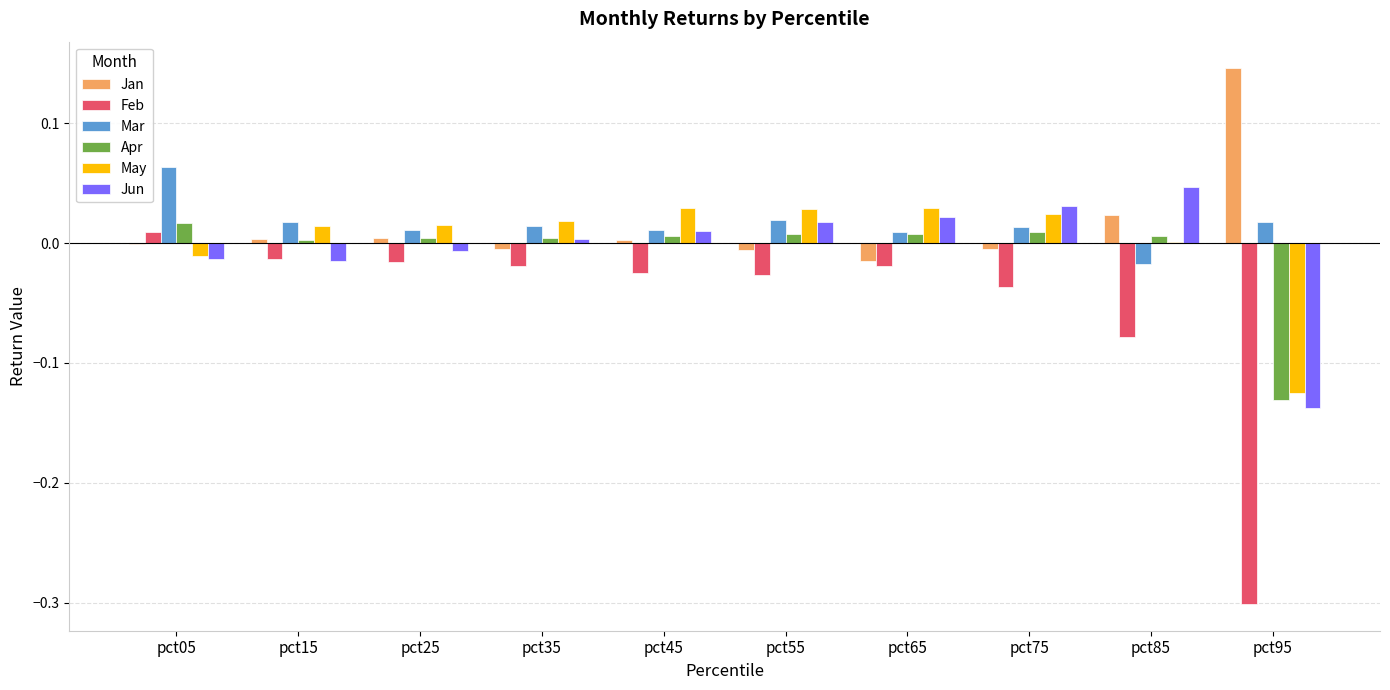

Which series changed the most between pct35 and pct65?

Jun